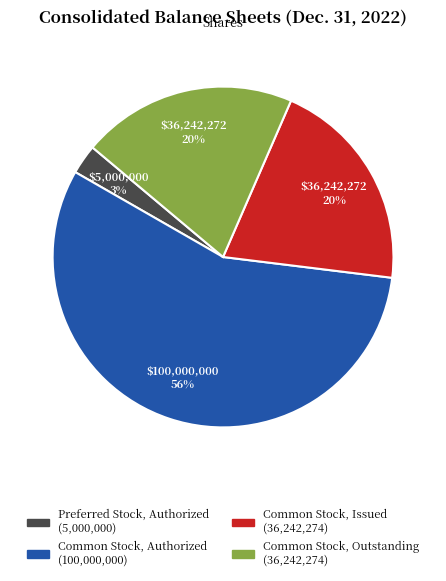

How many slices are in this pie chart?

4